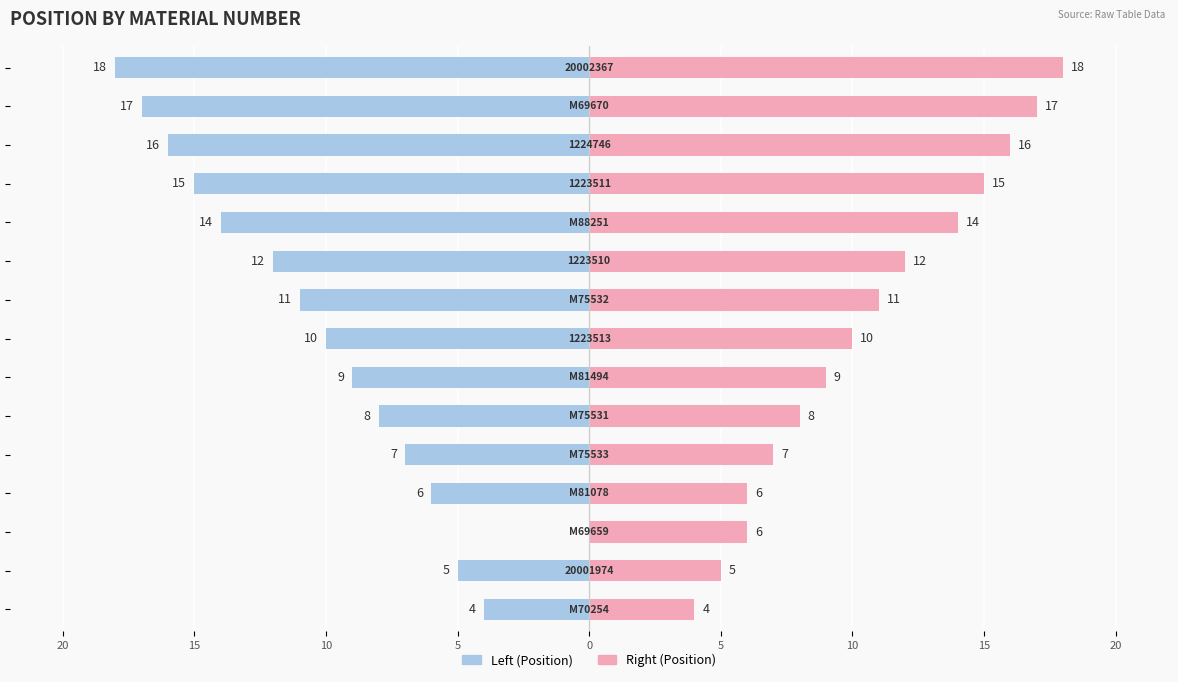

How many categories are shown in the chart?

15